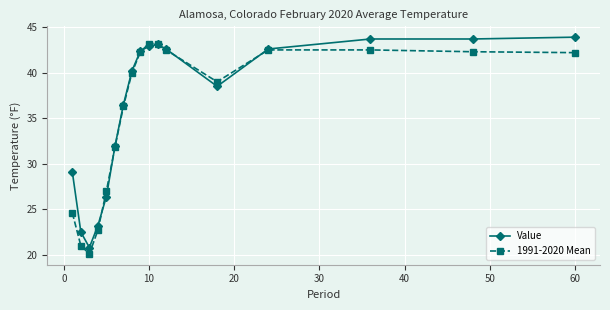

At how many categories does at least one series exceed 35?

11